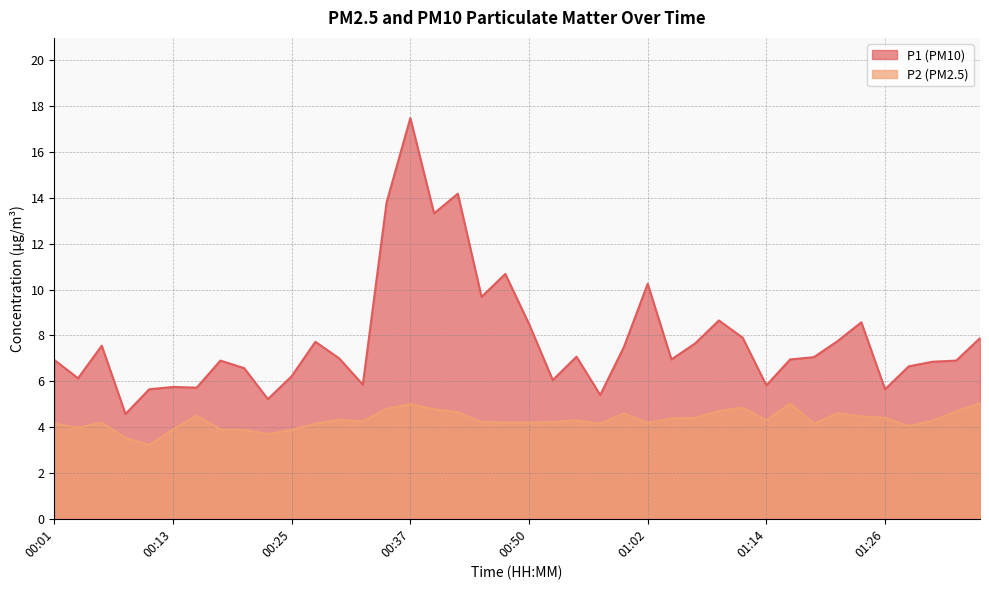

True or false: P1 and P2 cross at least once.

False